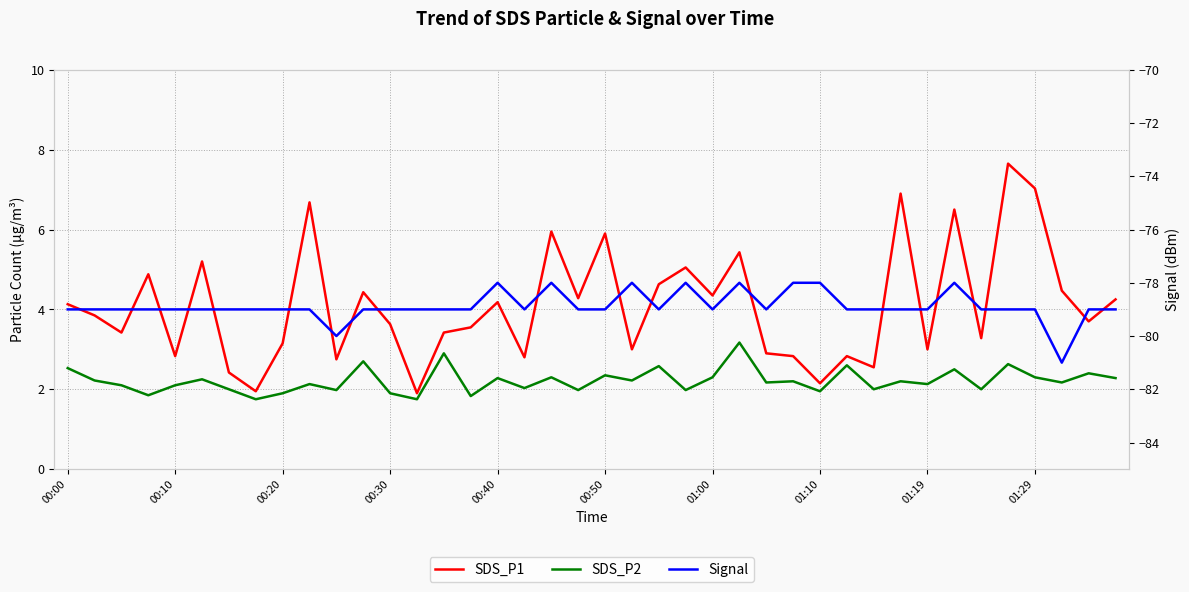

What is the maximum value for SDS_P1?

7.7